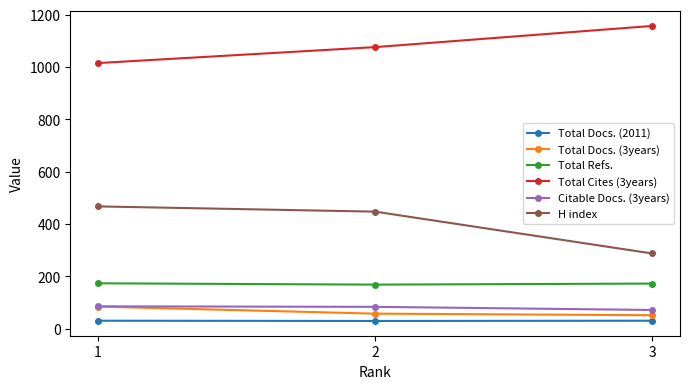

Rank the series at 3 from highest to lowest value.

Total Cites (3years), H index, Total Refs., Citable Docs. (3years), Total Docs. (3years), Total Docs. (2011)